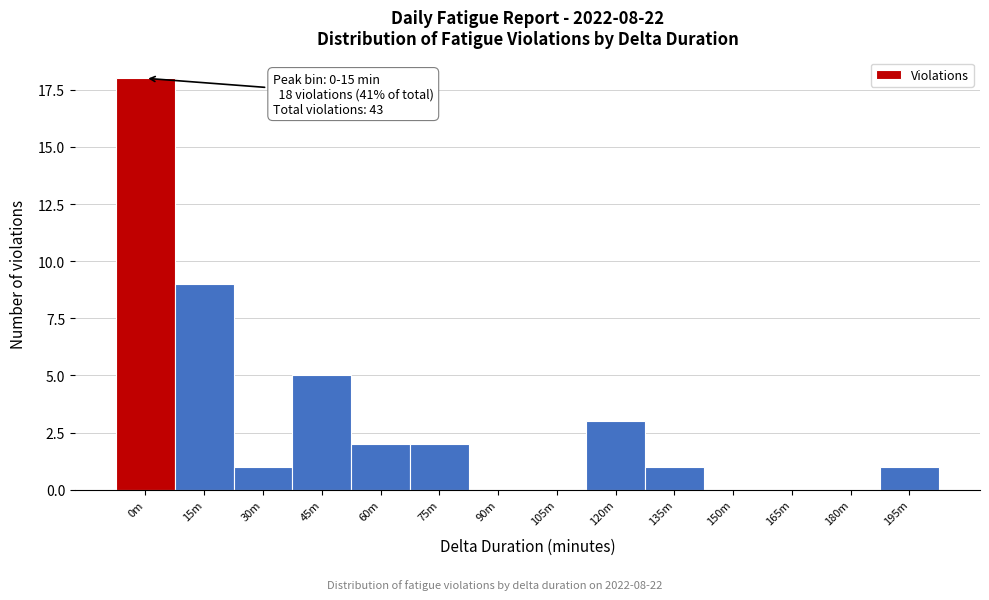

Reading right to left, list all the values displayed in this chart.

195m=1	180m=0	165m=0	150m=0	135m=1	120m=3	105m=0	90m=0	75m=2	60m=2	45m=5	30m=1	15m=9	0m=18